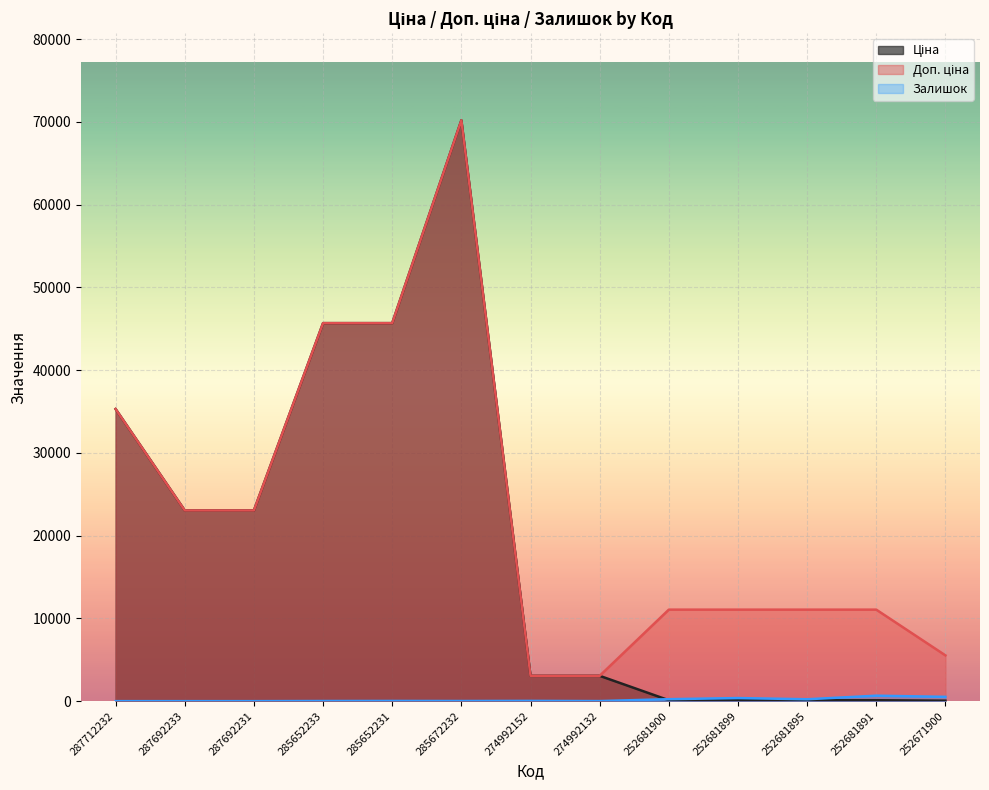

What is the sum of all Залишок values?

2110.0